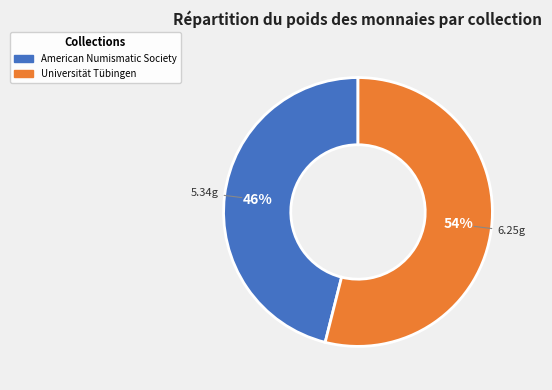

Is there a majority slice in this chart?

Yes